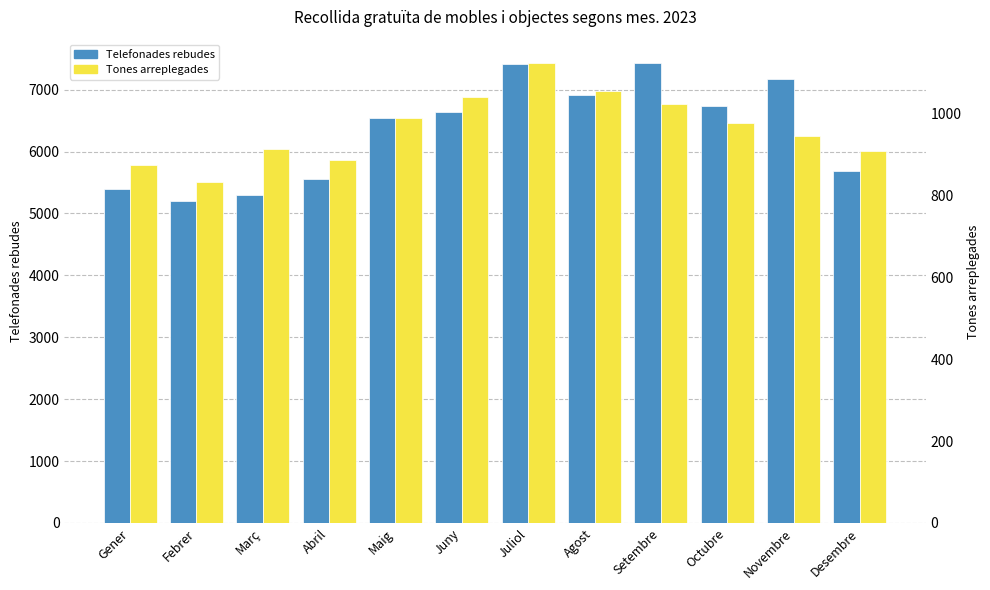

What is the label of the 8th bar from the right?

Maig